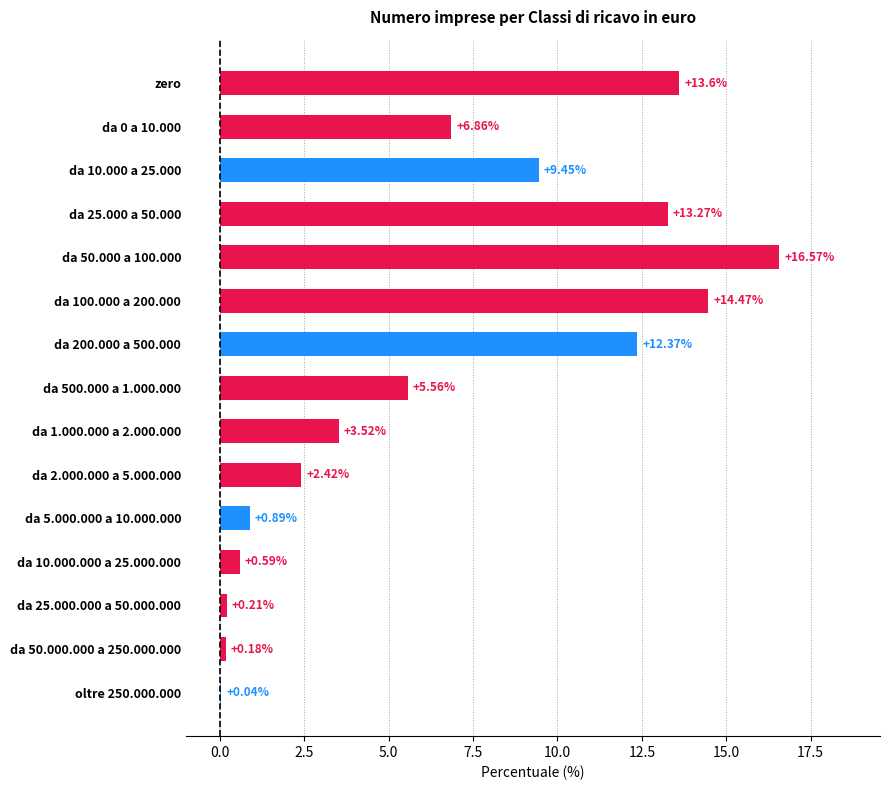

Does the chart contain stacked bars?

No